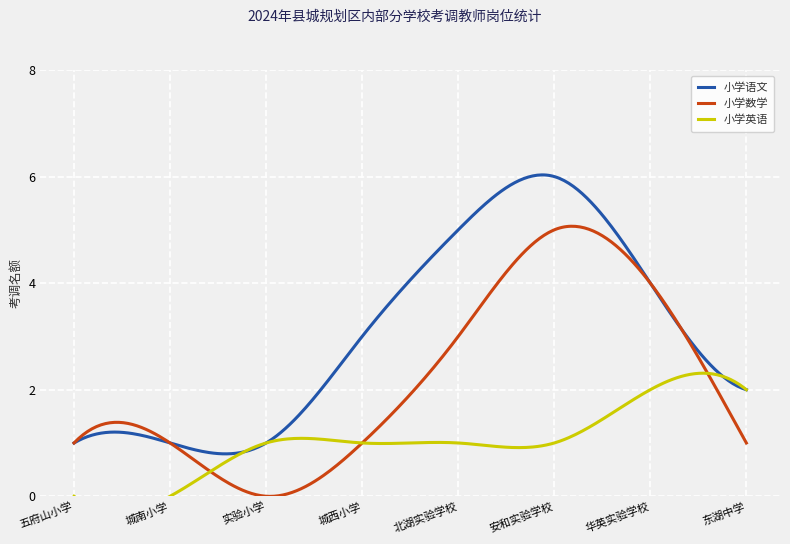

Reading left to right, what are all the values shown in this chart?

小学语文: 1	1	1	3	5	6	4	2
小学数学: 1	1	0	1	3	5	4	1
小学英语: 0	0	1	1	1	1	2	2